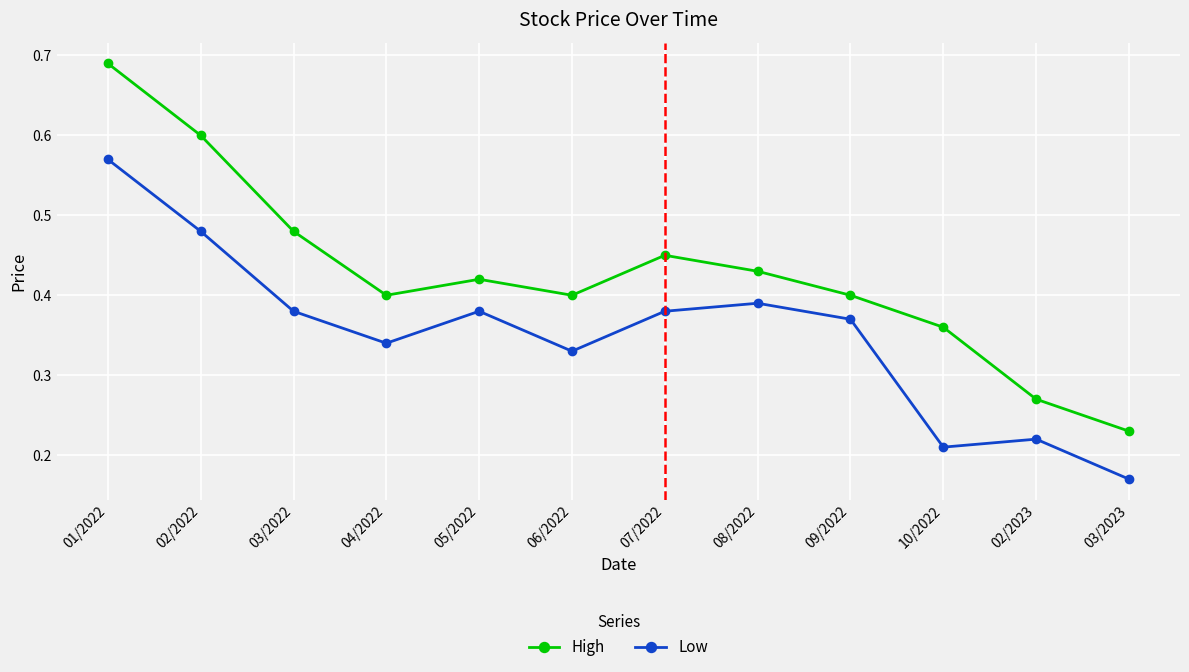

At which label is Low closest to 0?

03/2023